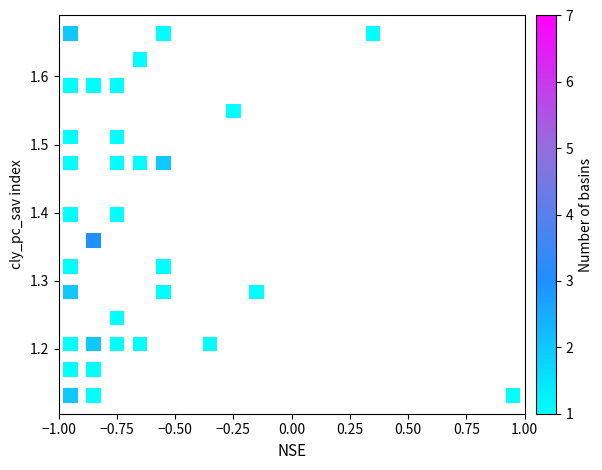

What is the range of Y values (max minus min)?

0.5